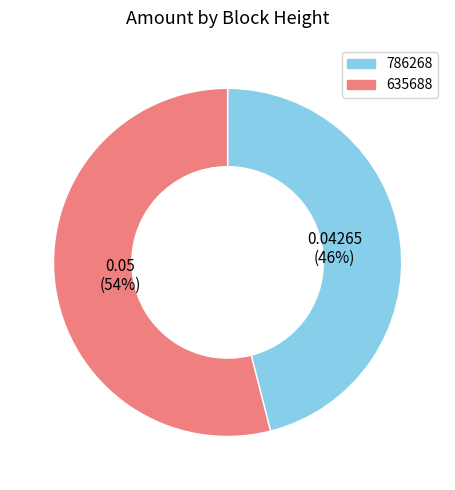

What is the largest slice in the pie chart?

635688